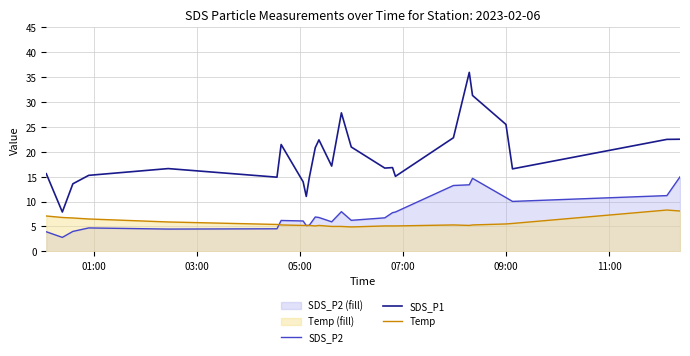

What is the sum of all Temp values?

143.1